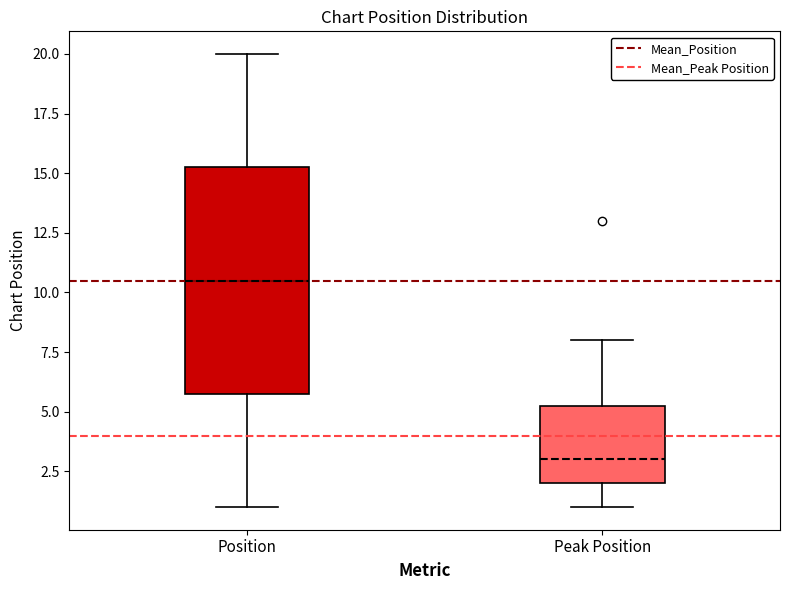

Which box is the tallest, from its lower edge to its upper edge?

Position